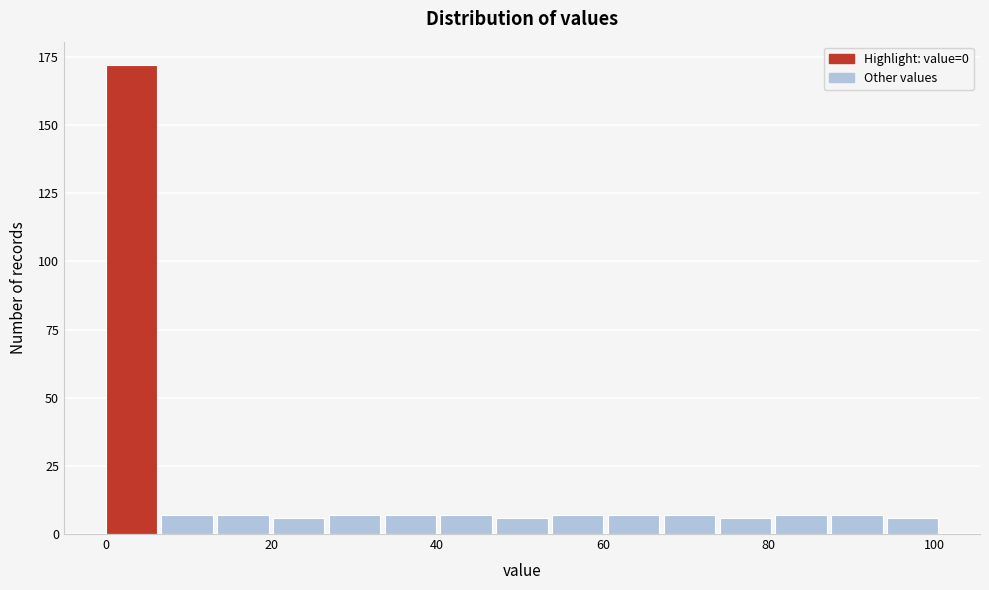

Around what value on the x-axis is the tallest bar? Give the approximate position of its centre, as read against the axis.

4